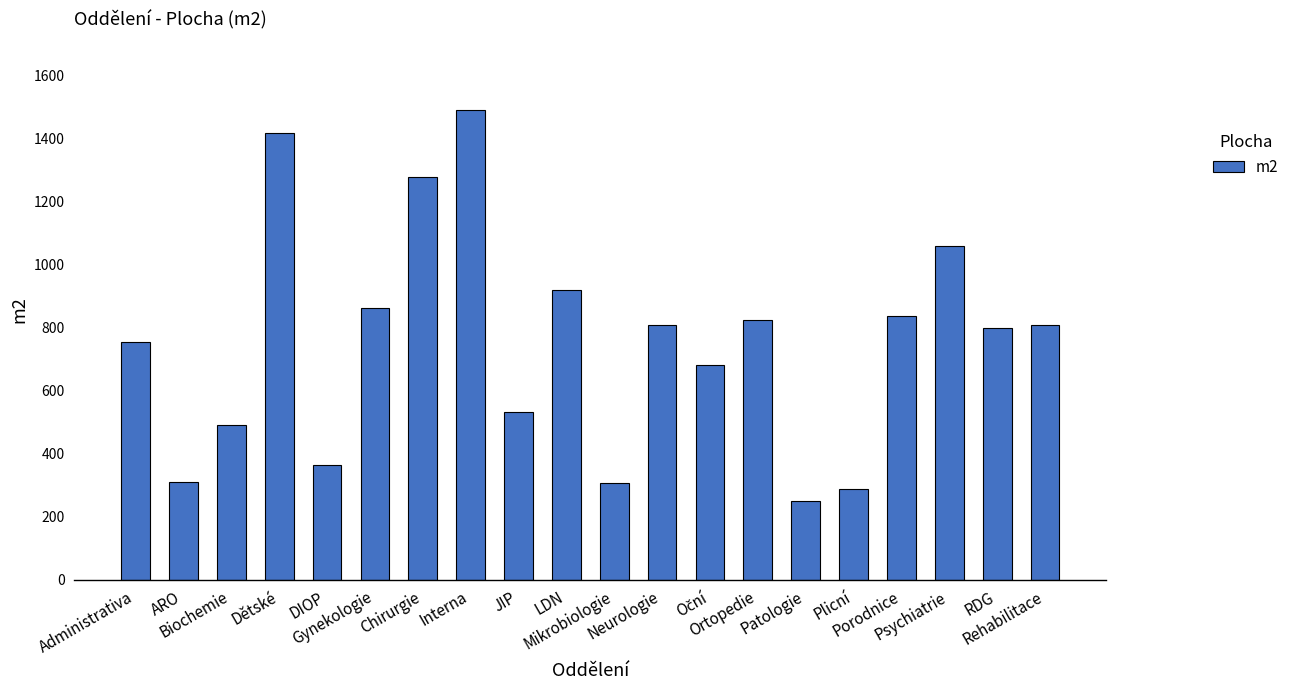

What is the approximate value at JIP?

530.9